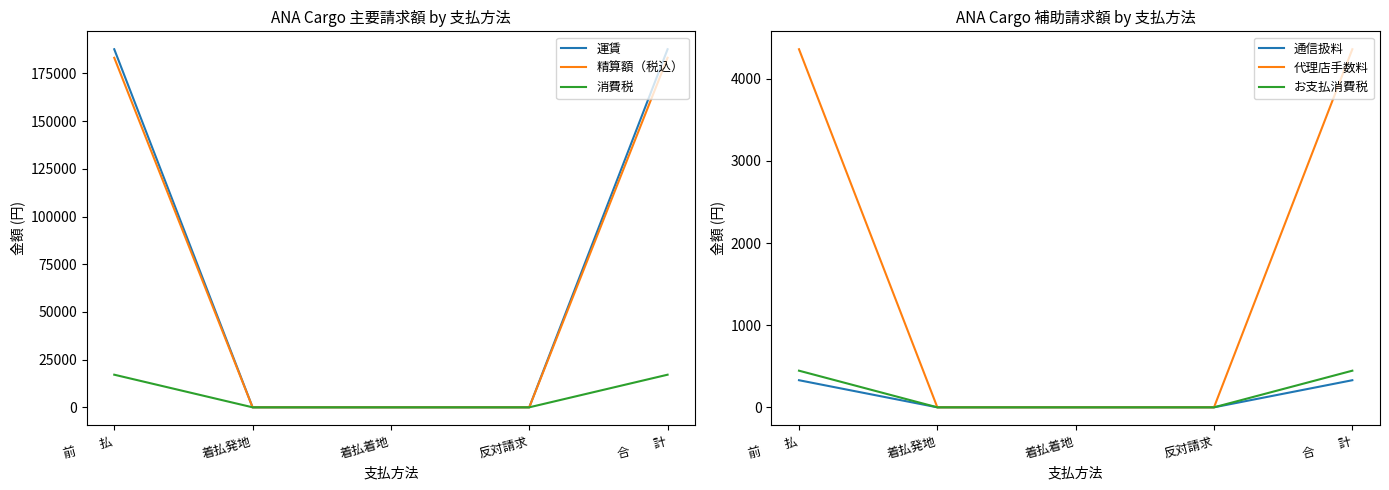

List the labels in order of 精算額（税込） value, smallest first.

着払発地, 着払着地, 反対請求, 前　　払, 合　　計